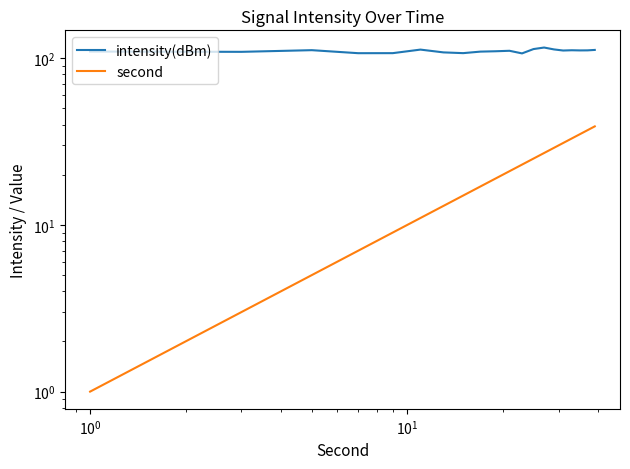

What is the minimum value for intensity(dBm)?

106.9